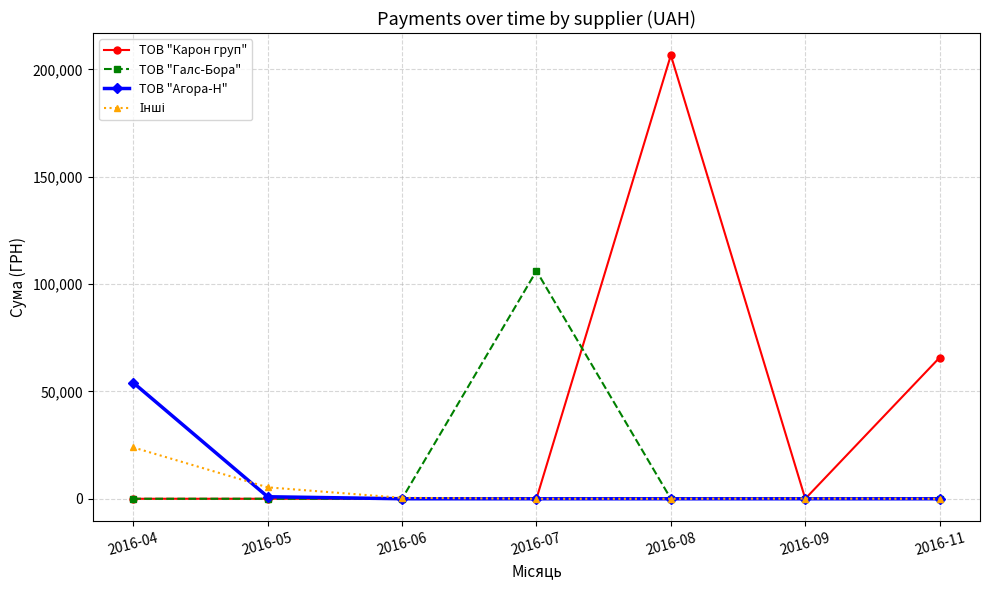

Which category has the highest value in the ТОВ "Карон груп" series?

2016-08